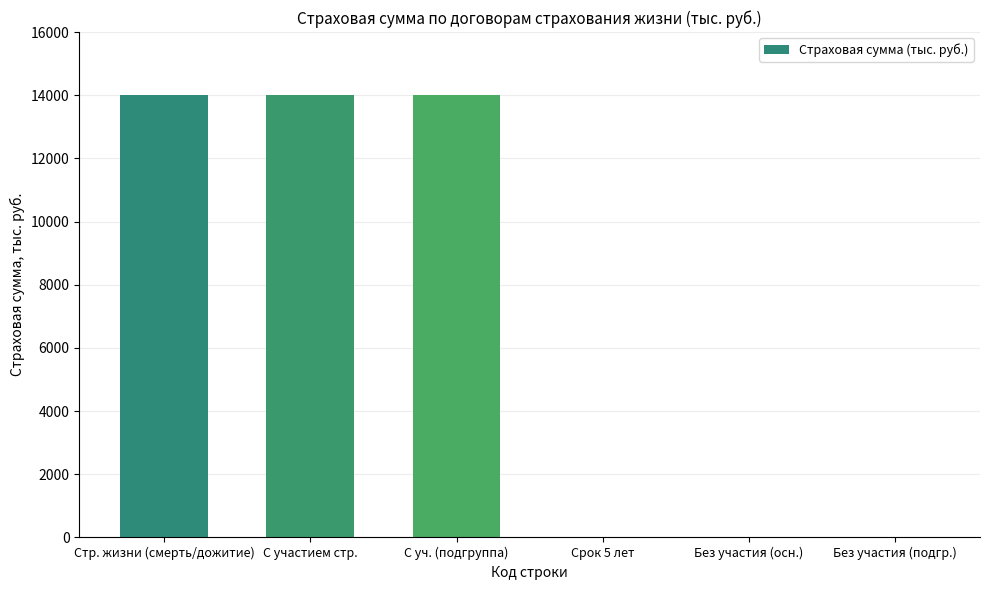

What is the sum of the values at Без участия (подгр.) and С участием стр.?

14000